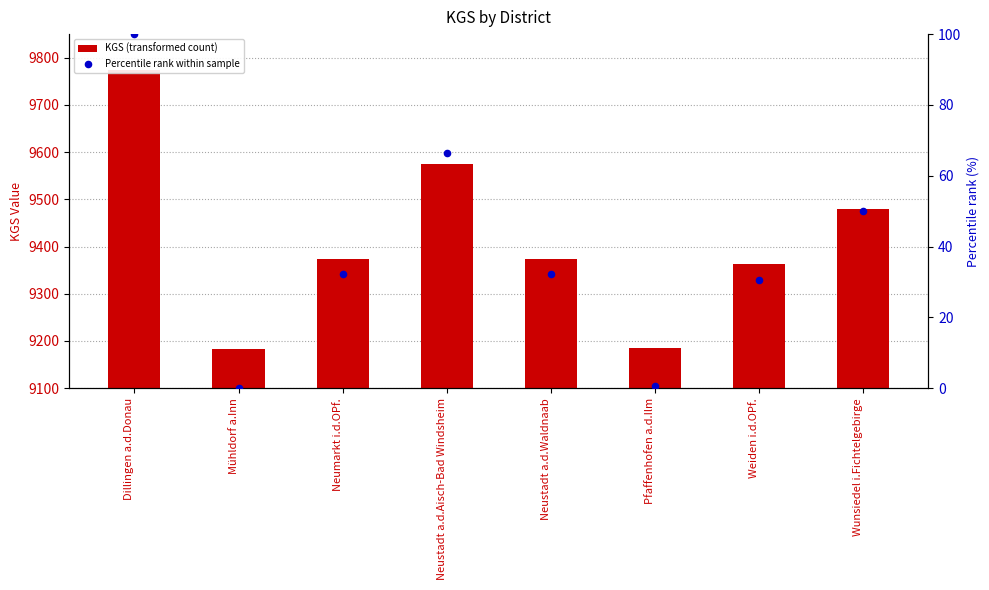

Which series has the widest spread of Y values?

KGS